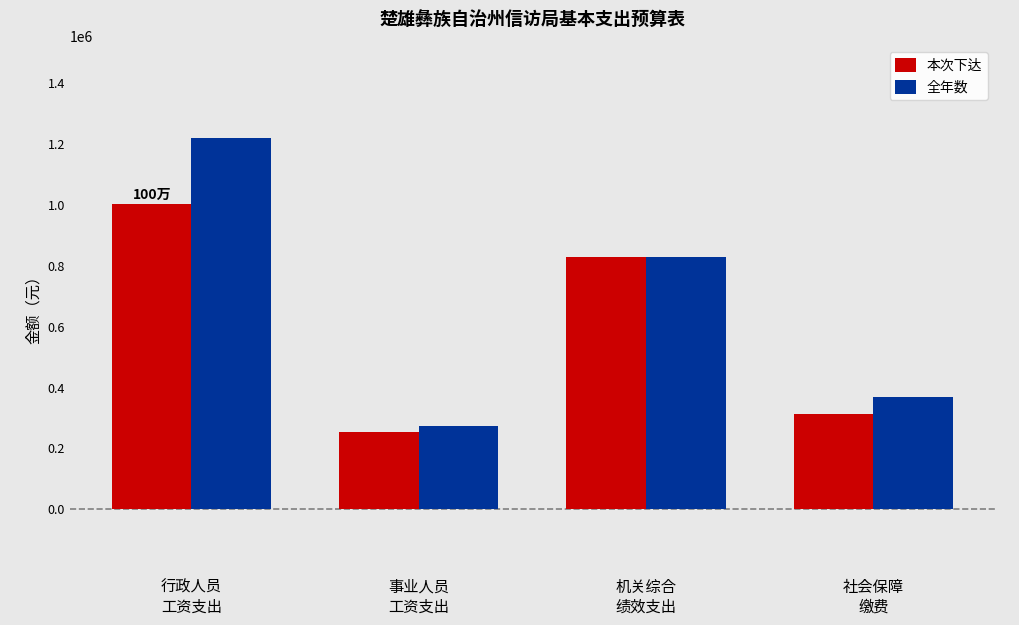

Where is 本次下达 nearest to the value 627960?

机关综合
绩效支出